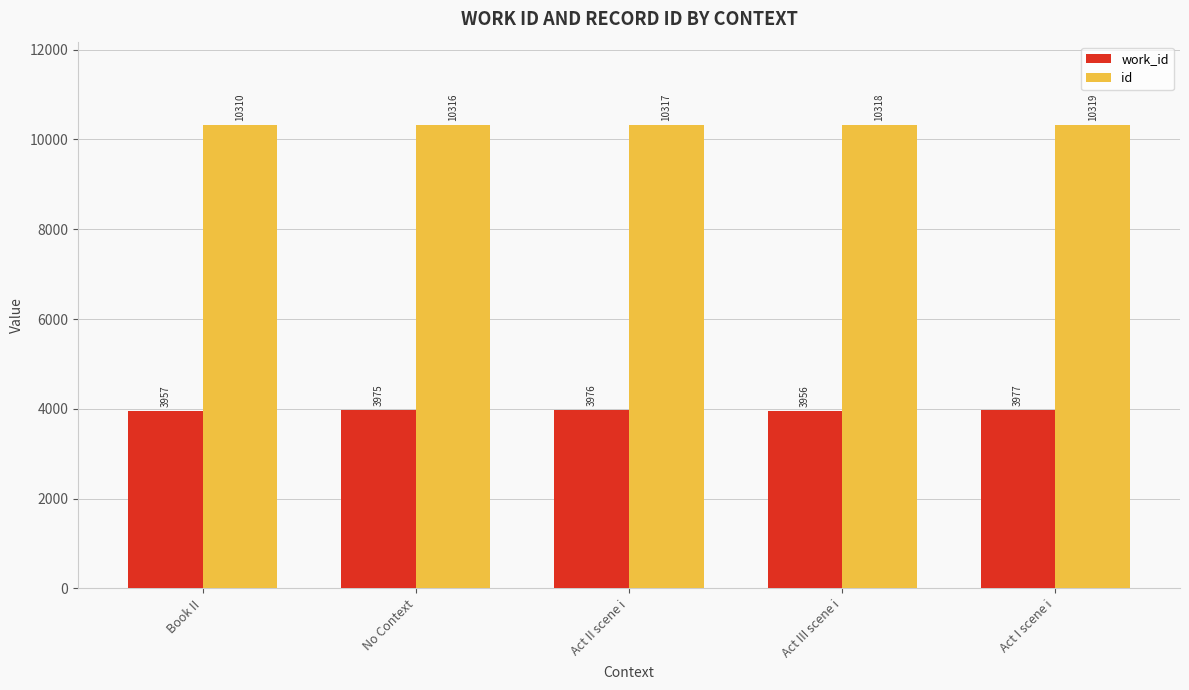

What is the total value across all series at Book II?

14267